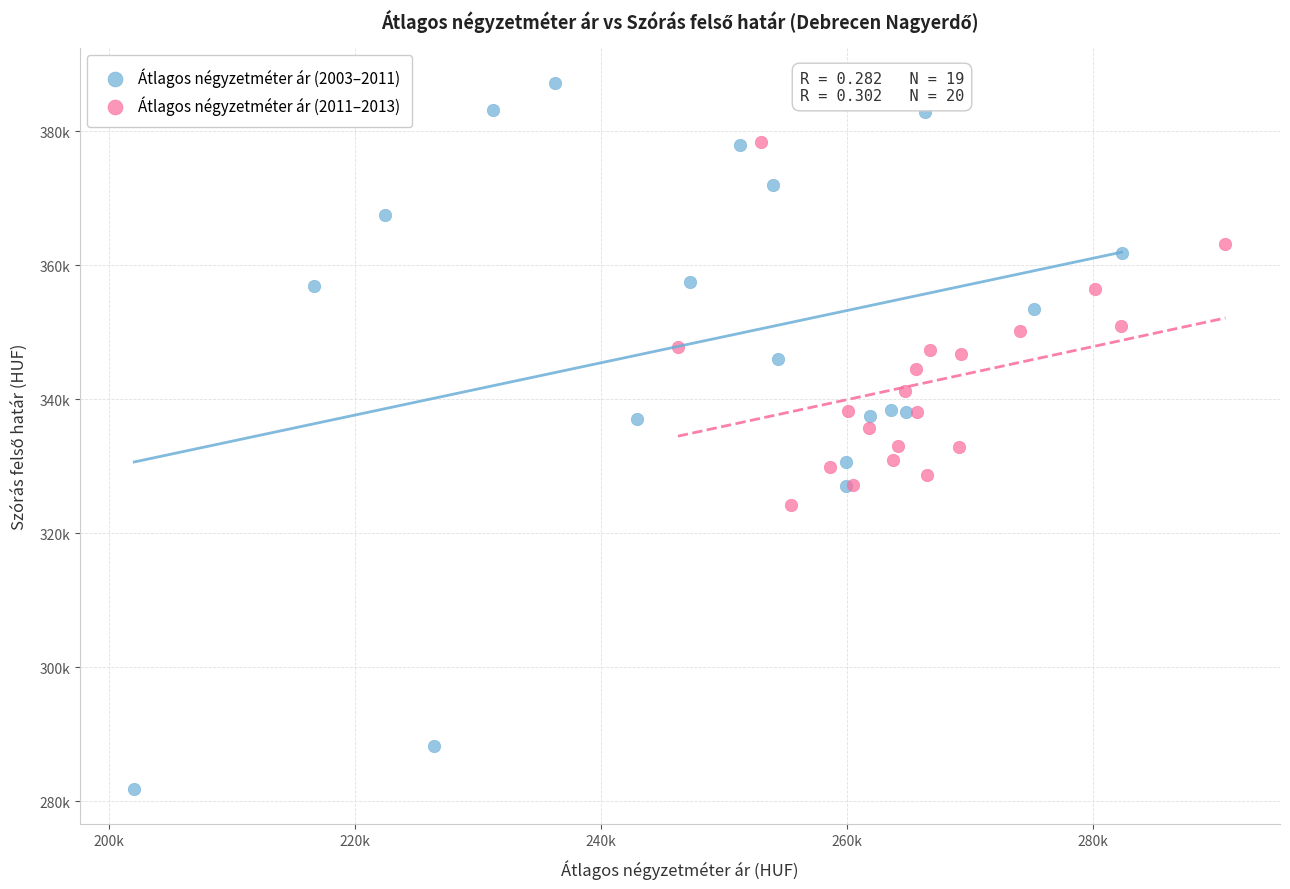

What are all the series names shown in the legend?

Átlagos négyzetméter ár (2003–2011), Átlagos négyzetméter ár (2011–2013)